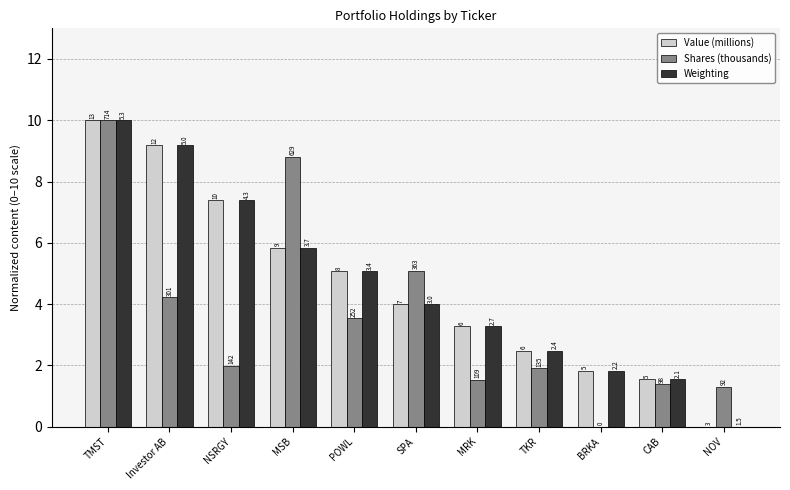

What is the label of the 3rd bar from the right?

BRKA